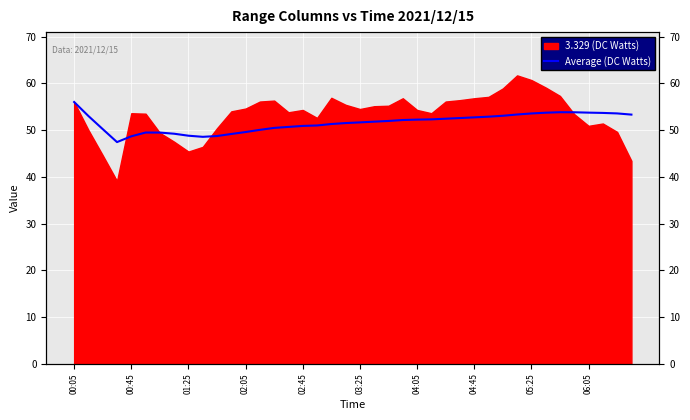

How many values are below 51?

16